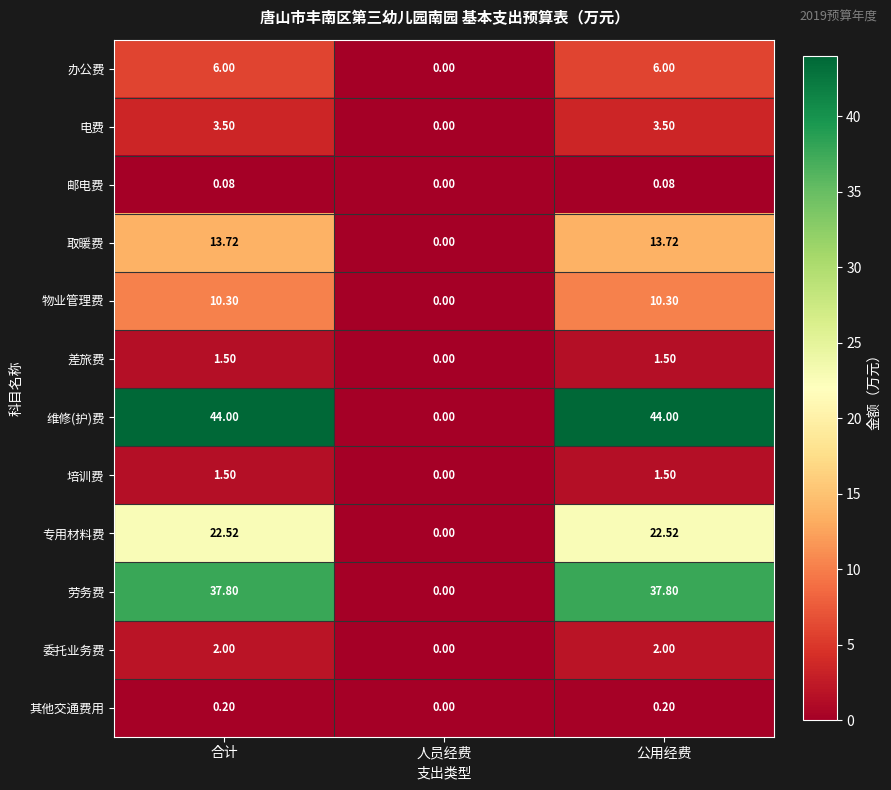

Where is 培训费 nearest to the value 0?

人员经费